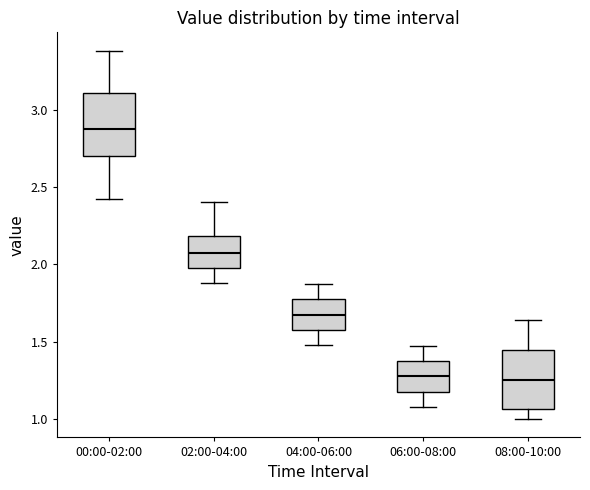

Reading left to right, read every box against the y-axis: the position of its median line, the range the box covers, and the ends of its whiskers. The values are not printed on the chart, so give them approximately, as read against the axis.

00:00-02:00: median 2.90, box 2.70 to 3.10, whiskers 2.40 to 3.40
02:00-04:00: median 2.10, box 2.00 to 2.20, whiskers 1.90 to 2.40
04:00-06:00: median 1.70, box 1.60 to 1.75, whiskers 1.50 to 1.85
06:00-08:00: median 1.30, box 1.20 to 1.35, whiskers 1.10 to 1.45
08:00-10:00: median 1.25, box 1.05 to 1.45, whiskers 1.00 to 1.65